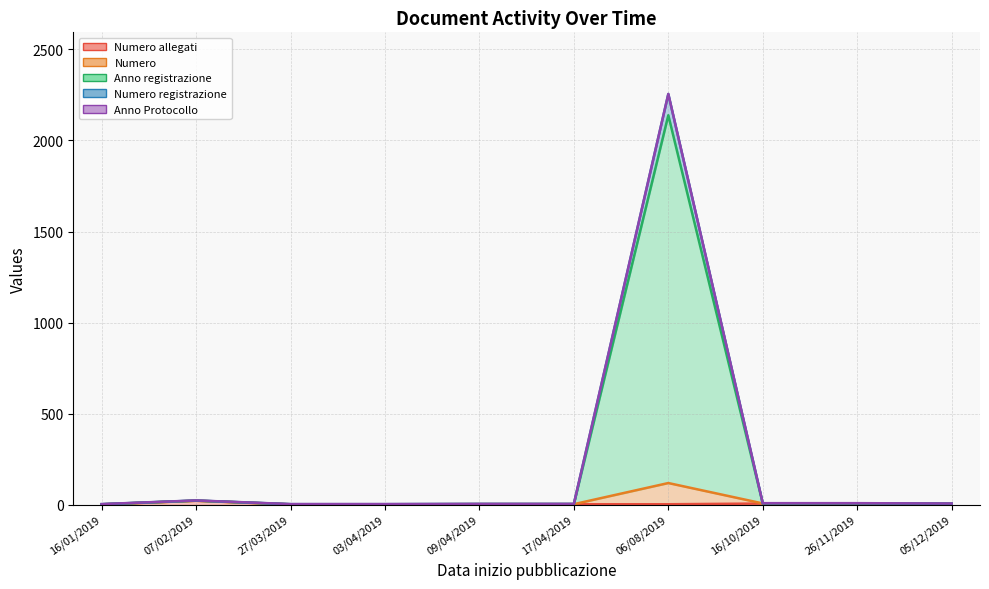

True or false: Anno registrazione has more than 1 interior local peaks.

True